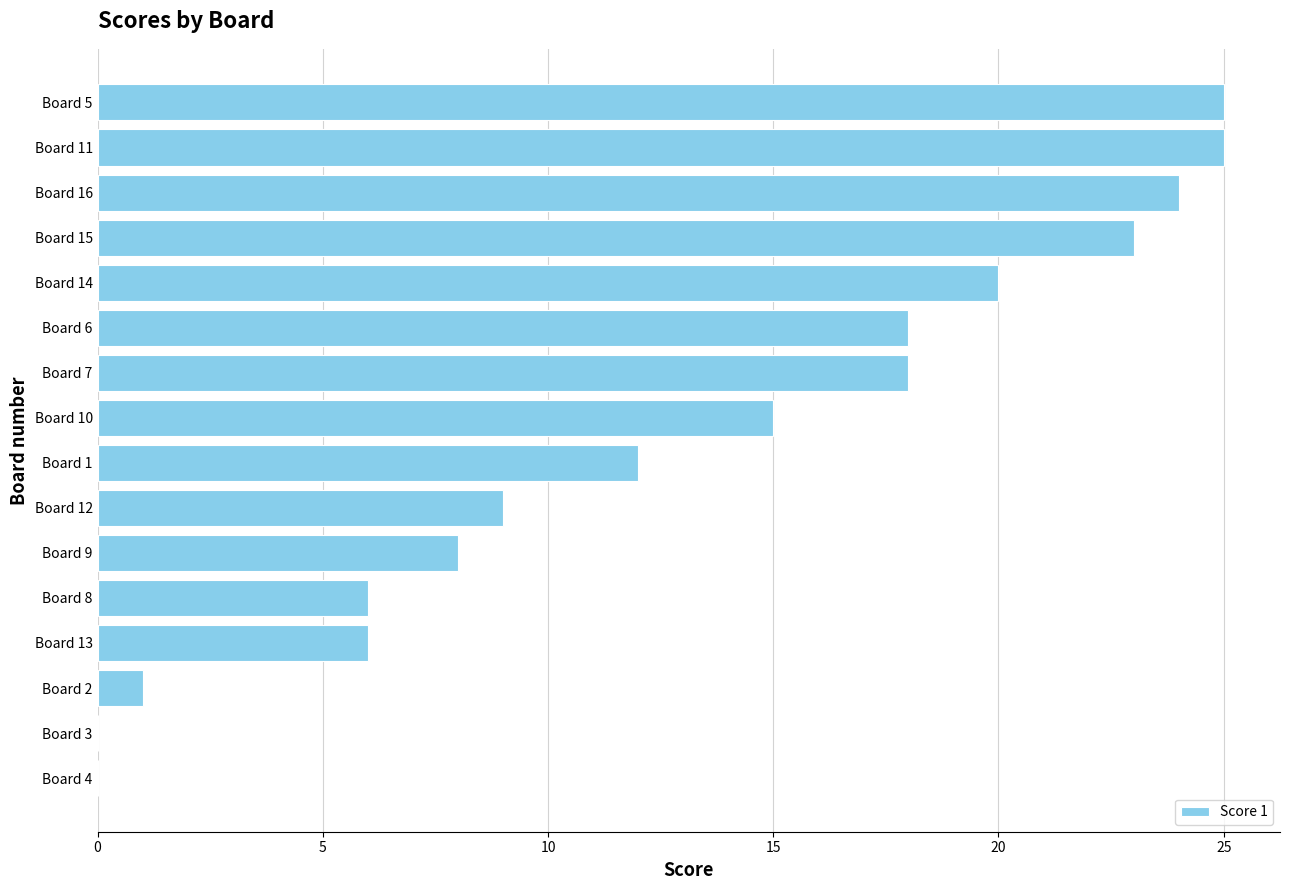

Is it true that the value at Board 13 is 10?

False